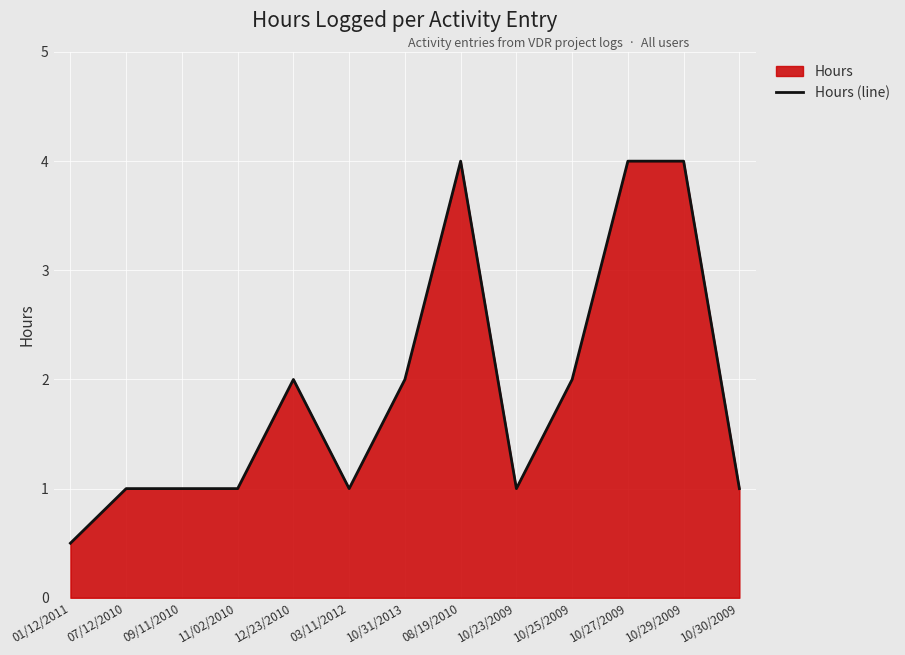

What is the label of the 7th point from the right?

10/31/2013